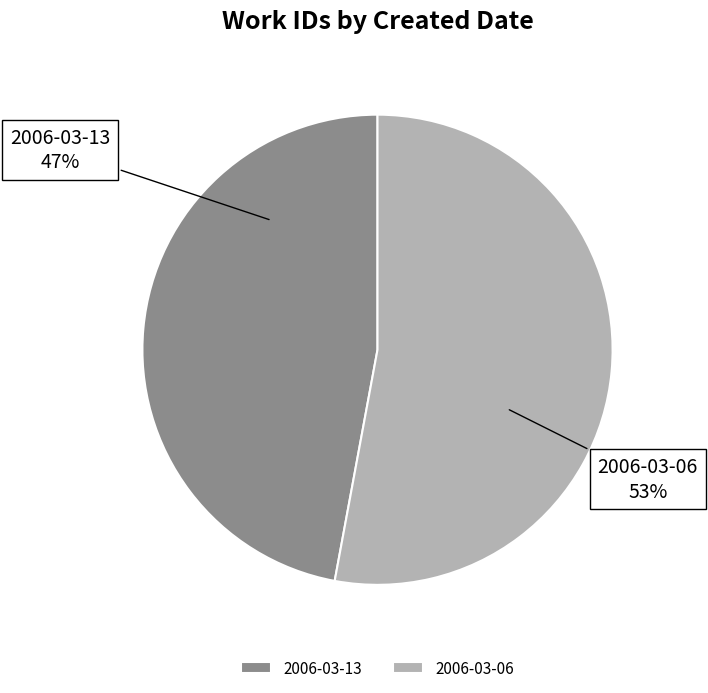

Does 2006-03-13 represent more than half of the total?

No